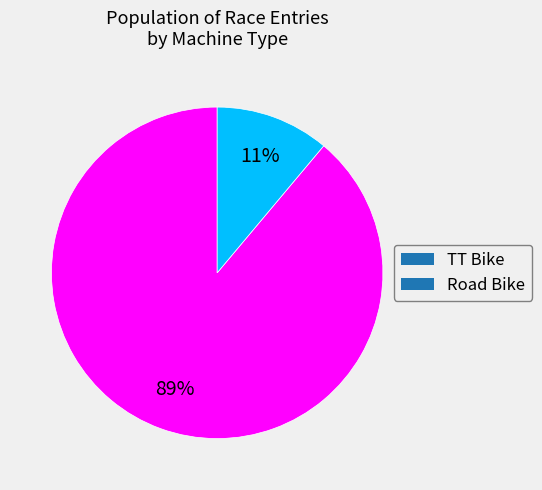

What is the largest slice in the pie chart?

TT Bike